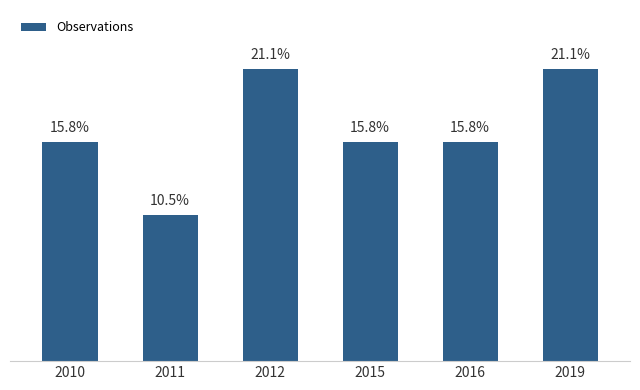

What is the value of the 1st bar from the left?

15.8